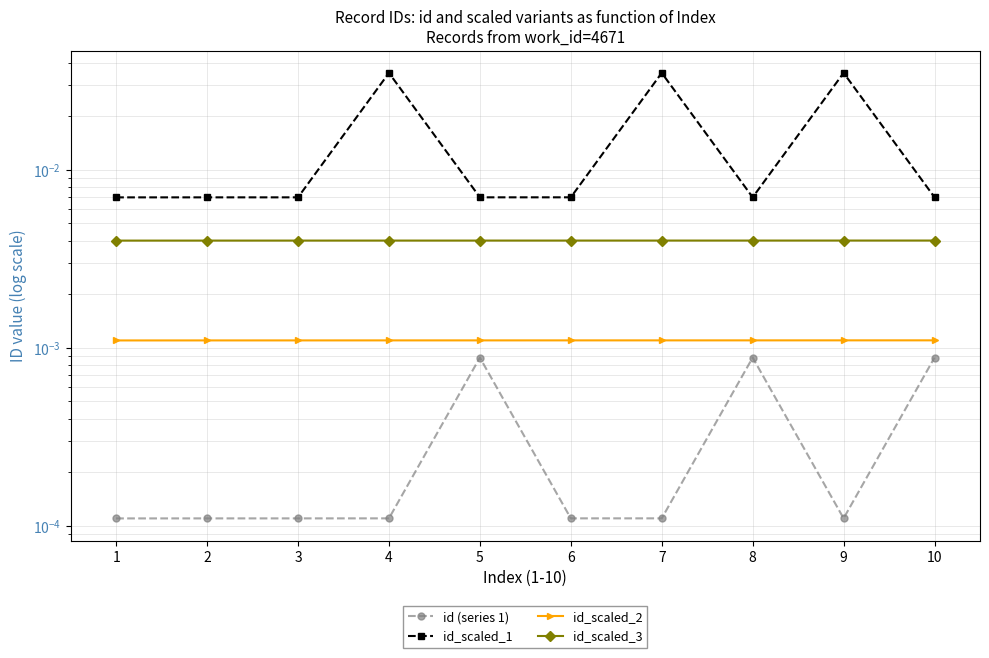

At which label does id_scaled_1 reach its peak?

9